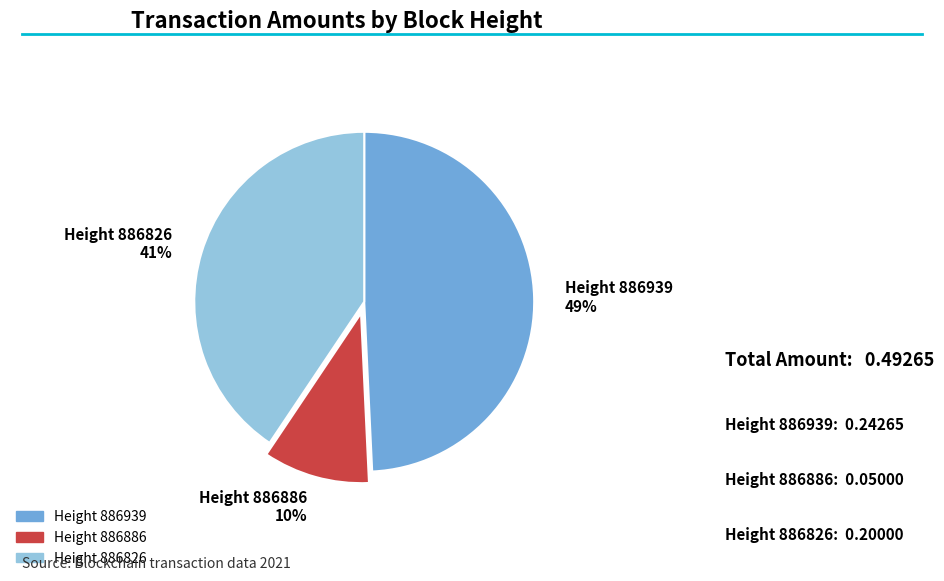

What is the smallest slice in the pie chart?

Height 886886